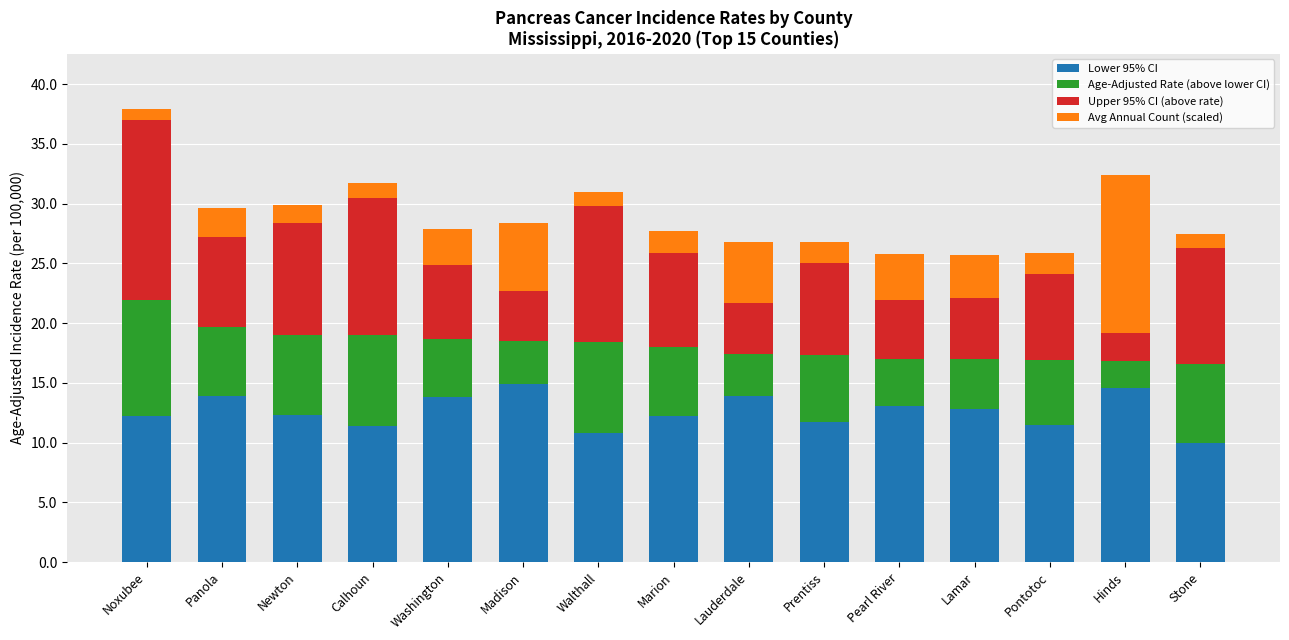

What is the minimum value for Lower 95% CI?

10.0